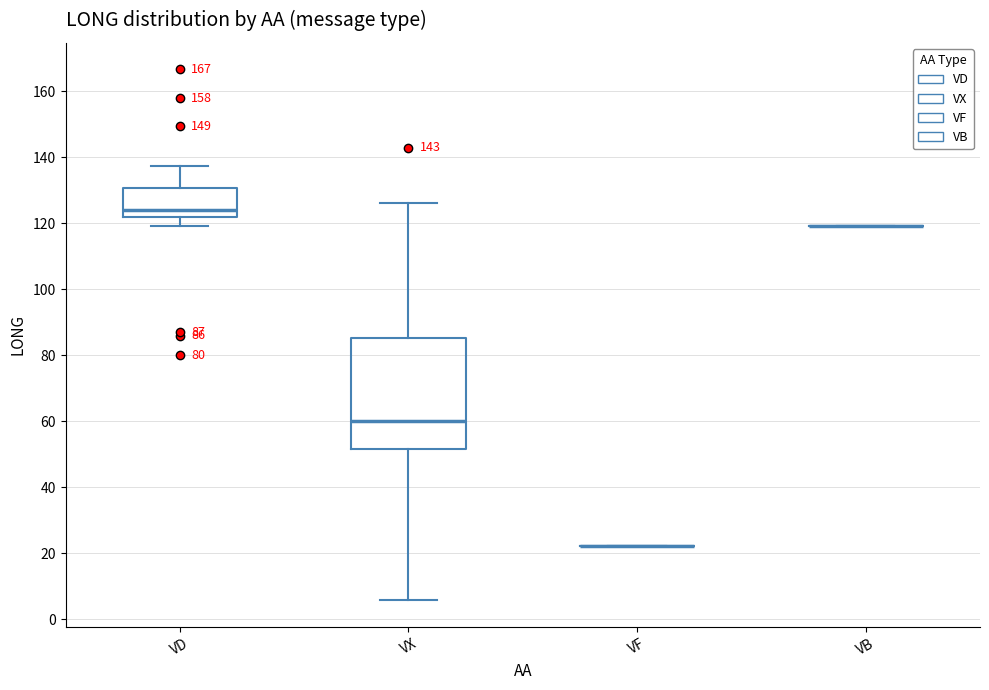

Comparing the boxes themselves (not the whiskers), which one is the tallest?

VX